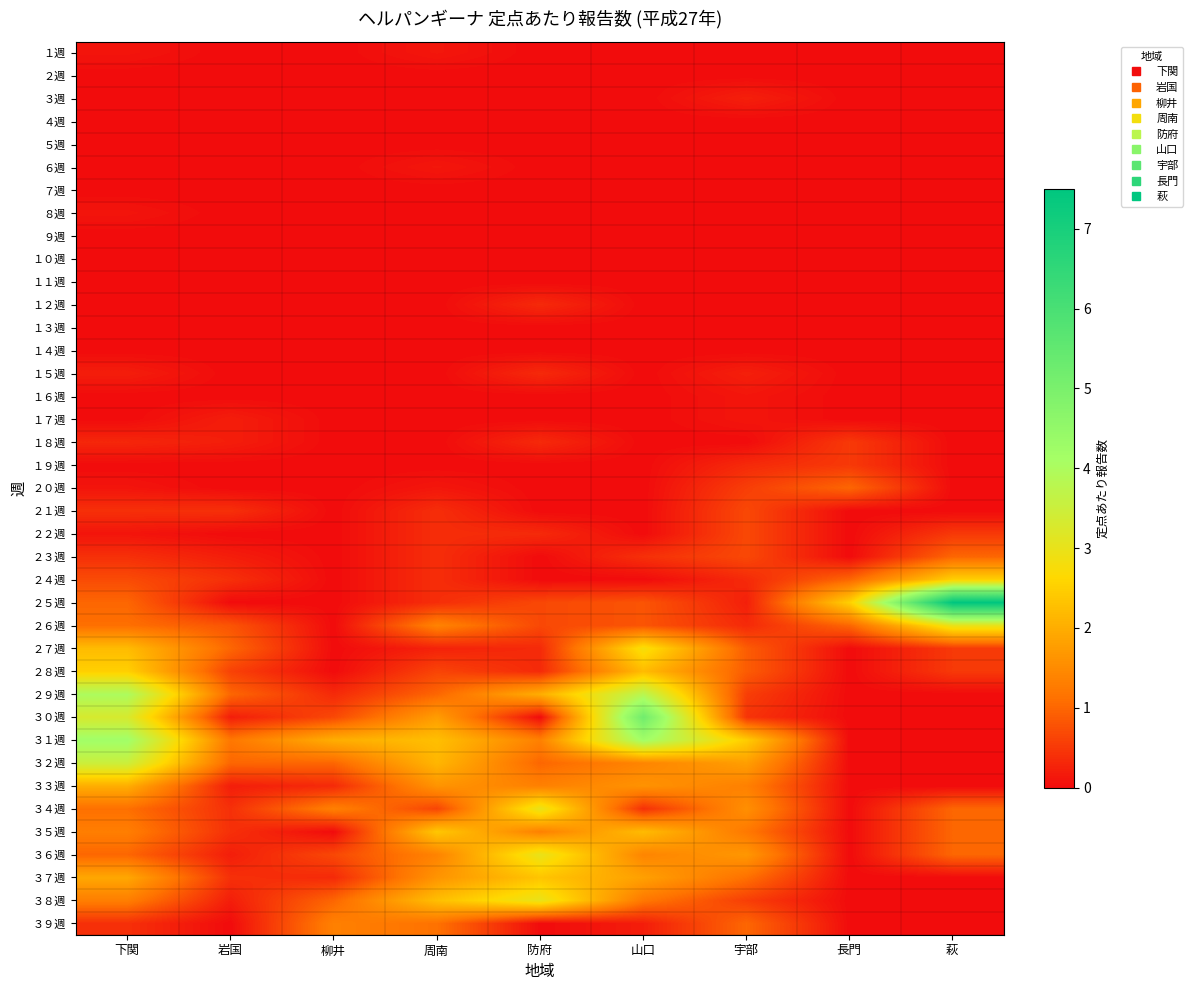

Reading left to right, what are all the values shown in this chart?

１週: 下関=0.1	岩国=0.0	柳井=0.0	周南=0.1	防府=0.0	山口=0.0	宇部=0.0	長門=0.0	萩=0.0
２週: 下関=0.0	岩国=0.0	柳井=0.0	周南=0.0	防府=0.0	山口=0.0	宇部=0.0	長門=0.0	萩=0.0
３週: 下関=0.0	岩国=0.0	柳井=0.0	周南=0.0	防府=0.0	山口=0.0	宇部=0.2	長門=0.0	萩=0.0
４週: 下関=0.0	岩国=0.0	柳井=0.0	周南=0.0	防府=0.0	山口=0.0	宇部=0.0	長門=0.0	萩=0.0
５週: 下関=0.0	岩国=0.0	柳井=0.0	周南=0.0	防府=0.0	山口=0.0	宇部=0.0	長門=0.0	萩=0.0
６週: 下関=0.0	岩国=0.0	柳井=0.0	周南=0.1	防府=0.0	山口=0.0	宇部=0.0	長門=0.0	萩=0.0
７週: 下関=0.0	岩国=0.0	柳井=0.0	周南=0.0	防府=0.0	山口=0.0	宇部=0.0	長門=0.0	萩=0.0
８週: 下関=0.1	岩国=0.0	柳井=0.0	周南=0.0	防府=0.0	山口=0.0	宇部=0.0	長門=0.0	萩=0.0
９週: 下関=0.0	岩国=0.0	柳井=0.0	周南=0.0	防府=0.0	山口=0.0	宇部=0.0	長門=0.0	萩=0.0
１０週: 下関=0.0	岩国=0.0	柳井=0.0	周南=0.0	防府=0.0	山口=0.0	宇部=0.0	長門=0.0	萩=0.0
１１週: 下関=0.0	岩国=0.0	柳井=0.0	周南=0.0	防府=0.0	山口=0.0	宇部=0.0	長門=0.0	萩=0.0
１２週: 下関=0.0	岩国=0.0	柳井=0.0	周南=0.0	防府=0.3	山口=0.0	宇部=0.0	長門=0.0	萩=0.0
１３週: 下関=0.0	岩国=0.0	柳井=0.0	周南=0.0	防府=0.0	山口=0.0	宇部=0.0	長門=0.0	萩=0.0
１４週: 下関=0.0	岩国=0.0	柳井=0.0	周南=0.0	防府=0.0	山口=0.0	宇部=0.0	長門=0.0	萩=0.0
１５週: 下関=0.2	岩国=0.0	柳井=0.0	周南=0.0	防府=0.3	山口=0.0	宇部=0.2	長門=0.0	萩=0.0
１６週: 下関=0.0	岩国=0.0	柳井=0.0	周南=0.0	防府=0.0	山口=0.0	宇部=0.1	長門=0.0	萩=0.0
１７週: 下関=0.0	岩国=0.2	柳井=0.0	周南=0.0	防府=0.0	山口=0.0	宇部=0.1	長門=0.0	萩=0.0
１８週: 下関=0.3	岩国=0.2	柳井=0.0	周南=0.0	防府=0.3	山口=0.0	宇部=0.0	長門=0.5	萩=0.0
１９週: 下関=0.0	岩国=0.0	柳井=0.0	周南=0.0	防府=0.0	山口=0.0	宇部=0.3	長門=0.5	萩=0.0
２０週: 下関=0.1	岩国=0.0	柳井=0.0	周南=0.1	防府=0.0	山口=0.0	宇部=0.6	長門=1.0	萩=0.0
２１週: 下関=0.4	岩国=0.4	柳井=0.0	周南=0.4	防府=0.0	山口=0.0	宇部=0.7	長門=0.0	萩=0.0
２２週: 下関=0.1	岩国=0.0	柳井=0.0	周南=0.4	防府=0.3	山口=0.0	宇部=0.7	長門=0.0	萩=0.5
２３週: 下関=0.4	岩国=0.2	柳井=0.0	周南=0.4	防府=0.0	山口=0.4	宇部=0.7	長門=0.0	萩=1.0
２４週: 下関=0.7	岩国=0.4	柳井=0.0	周南=0.4	防府=0.0	山口=0.0	宇部=0.3	長門=1.0	萩=2.5
２５週: 下関=1.0	岩国=0.0	柳井=0.0	周南=0.4	防府=0.7	山口=0.8	宇部=0.2	長門=2.5	萩=7.5
２６週: 下関=1.1	岩国=0.8	柳井=0.0	周南=1.4	防府=0.7	山口=0.8	宇部=0.3	長門=1.0	萩=3.0
２７週: 下関=2.2	岩国=1.0	柳井=0.0	周南=0.2	防府=0.3	山口=2.8	宇部=0.9	長門=0.0	萩=0.5
２８週: 下関=2.5	岩国=0.6	柳井=0.0	周南=0.6	防府=0.3	山口=2.2	宇部=0.9	長門=0.0	萩=0.5
２９週: 下関=4.0	岩国=1.0	柳井=0.3	周南=1.0	防府=2.0	山口=3.8	宇部=0.6	長門=0.0	萩=0.0
３０週: 下関=3.3	岩国=0.2	柳井=0.7	周南=1.8	防府=0.0	山口=5.2	宇部=0.4	長門=0.0	萩=0.0
３１週: 下関=4.2	岩国=1.2	柳井=2.0	周南=2.2	防府=1.3	山口=4.2	宇部=2.4	長門=0.0	萩=0.0
３２週: 下関=3.5	岩国=1.0	柳井=1.0	周南=2.1	防府=1.0	山口=1.4	宇部=1.8	長門=0.0	萩=0.0
３３週: 下関=2.0	岩国=0.2	柳井=0.3	周南=1.6	防府=1.3	山口=1.6	宇部=1.3	長門=0.0	萩=0.0
３４週: 下関=1.1	岩国=0.4	柳井=1.3	周南=0.6	防府=3.0	山口=0.4	宇部=1.6	長門=0.0	萩=1.0
３５週: 下関=1.3	岩国=0.4	柳井=0.0	周南=2.4	防府=1.3	山口=2.2	宇部=1.2	長門=0.0	萩=1.0
３６週: 下関=1.0	岩国=0.2	柳井=0.7	周南=1.4	防府=3.0	山口=1.4	宇部=1.7	長門=0.0	萩=1.0
３７週: 下関=1.9	岩国=0.4	柳井=0.3	周南=1.6	防府=2.3	山口=1.8	宇部=1.1	長門=0.0	萩=0.0
３８週: 下関=1.3	岩国=0.2	柳井=1.0	周南=2.2	防府=3.0	山口=1.2	宇部=0.6	長門=0.0	萩=0.0
３９週: 下関=0.4	岩国=0.0	柳井=1.3	周南=1.1	防府=0.0	山口=0.2	宇部=1.0	長門=0.0	萩=0.0